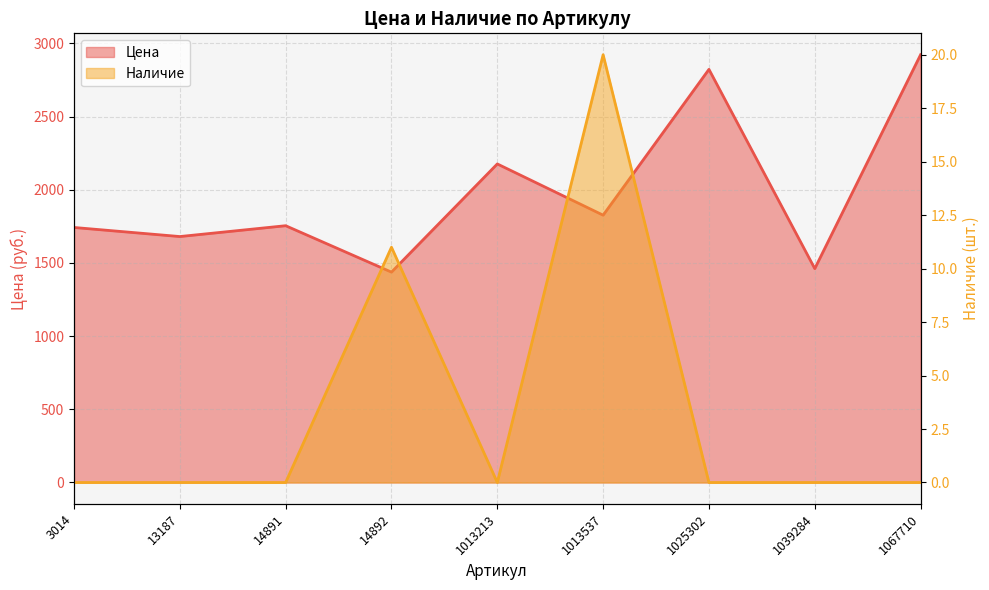

What is the total value across all series at 1039284?

1461